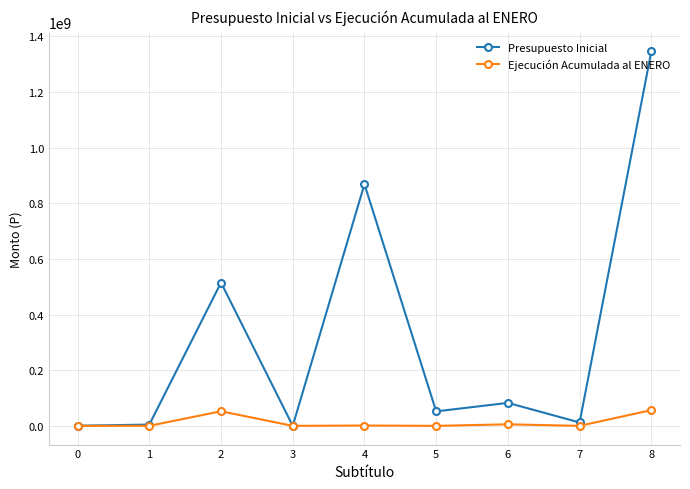

What are all the series names shown in the legend?

Presupuesto Inicial, Ejecución Acumulada al ENERO